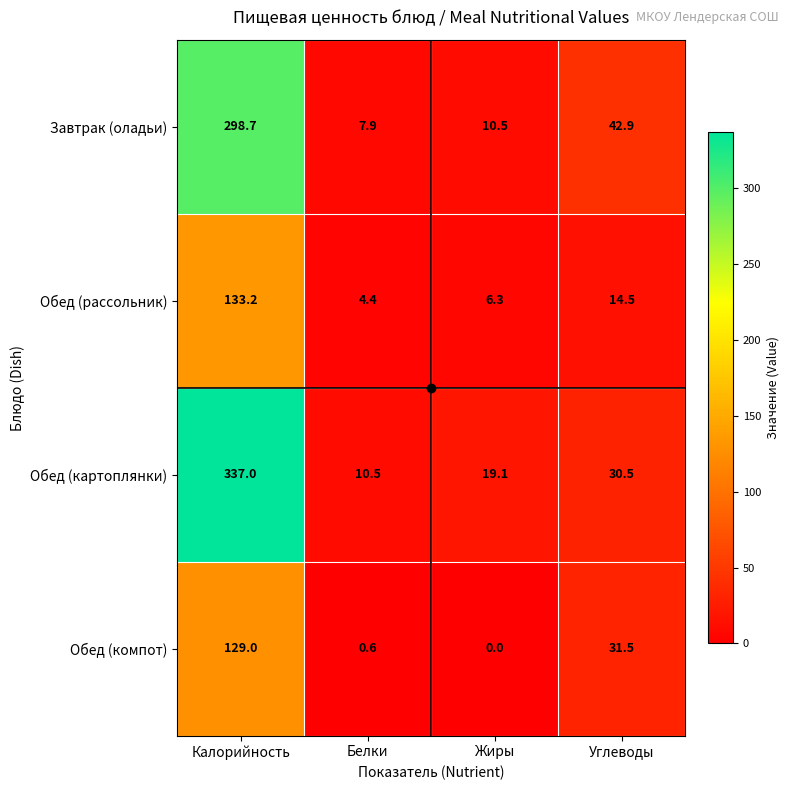

How many values in the Обед (компот) series exceed 31?

2